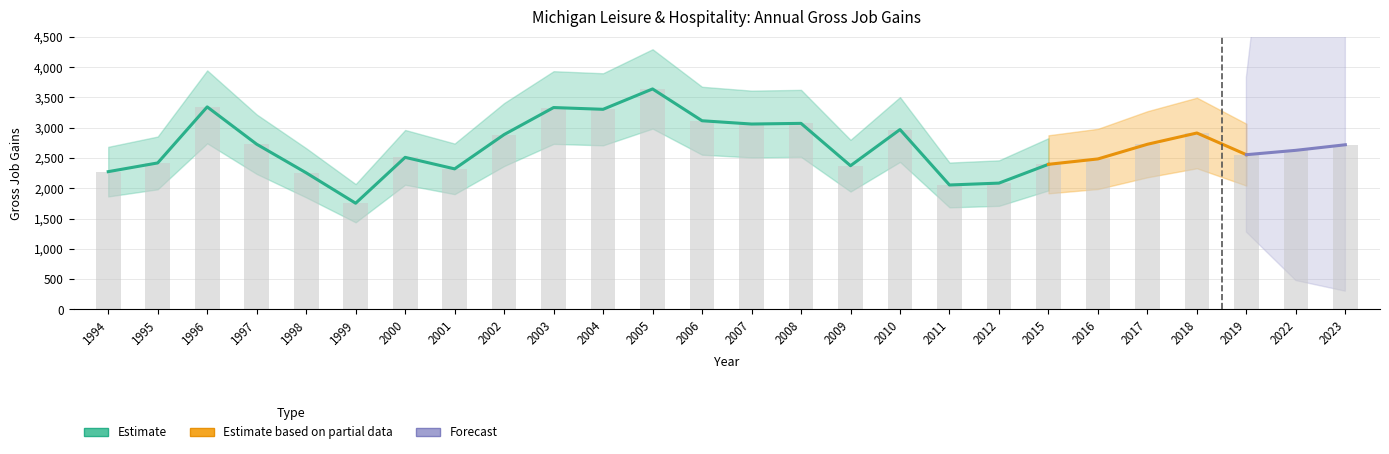

What is the difference between the maximum and minimum values in the Gross job gains series?

1886